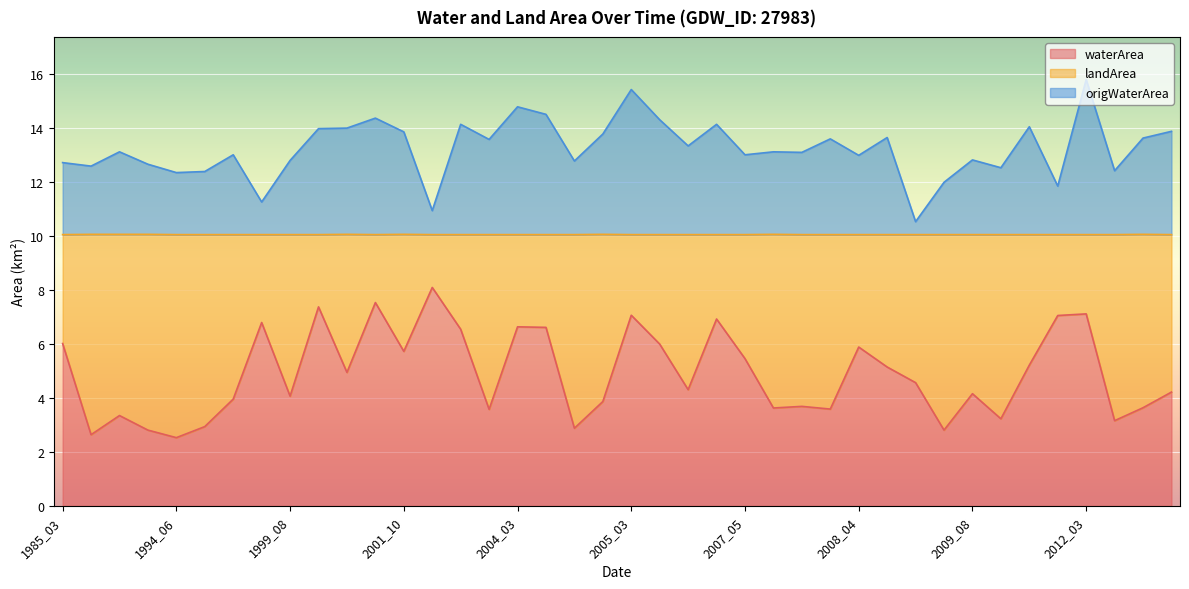

True or false: waterArea has a value of 11.8 at 2004_04.

False